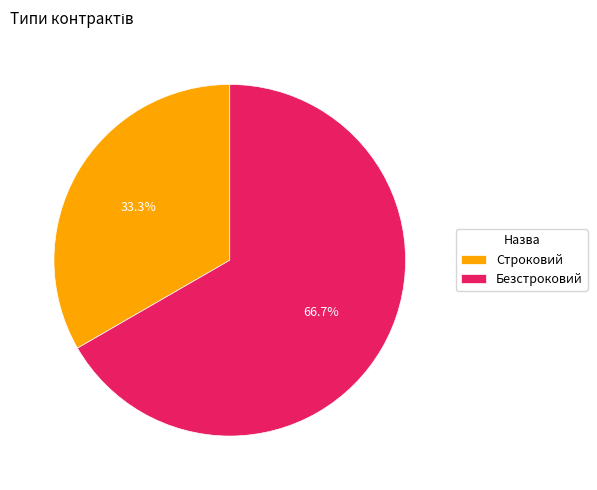

Is the sum of Строковий and Безстроковий greater than half?

Yes